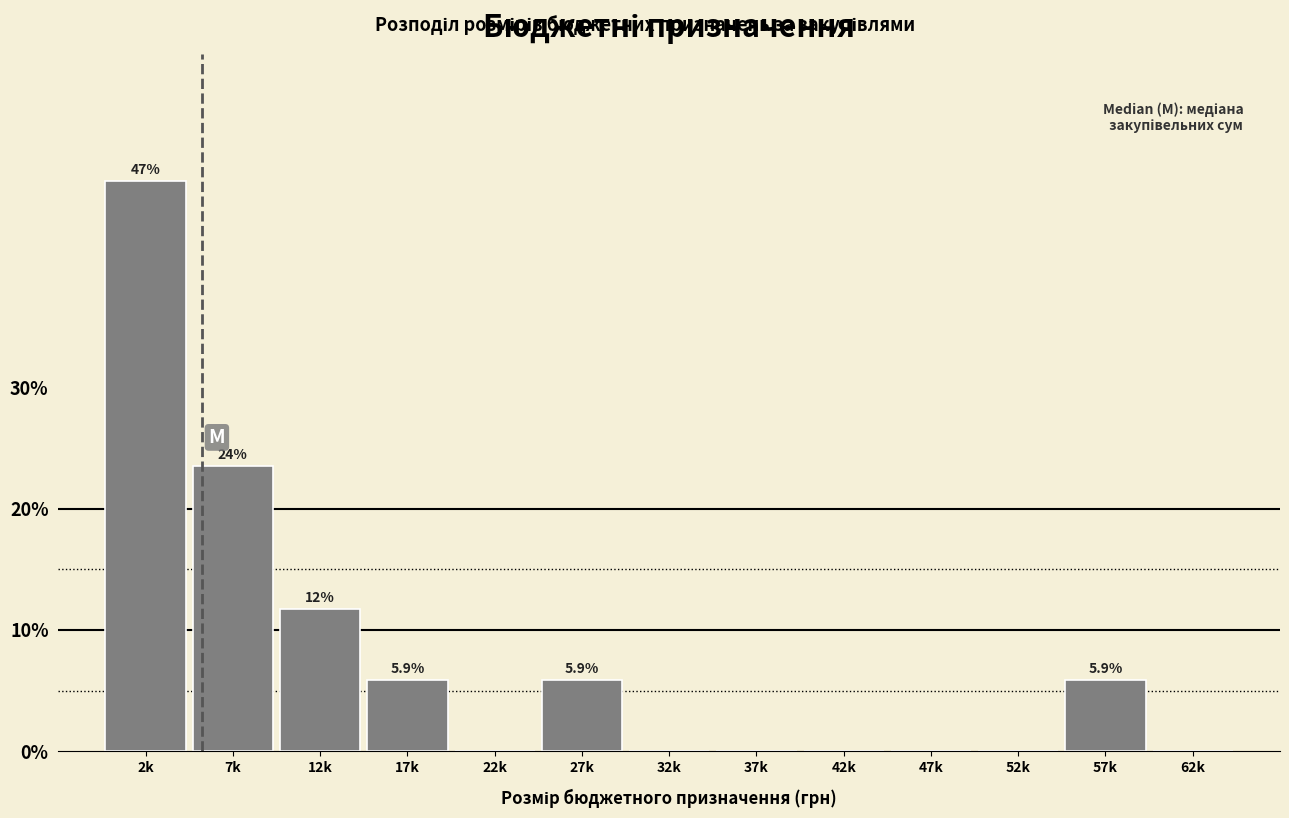

Reading right to left, list all the values displayed in this chart.

62k=0.0	57k=5.9	52k=0.0	47k=0.0	42k=0.0	37k=0.0	32k=0.0	27k=5.9	22k=0.0	17k=5.9	12k=11.8	7k=23.5	2k=47.1